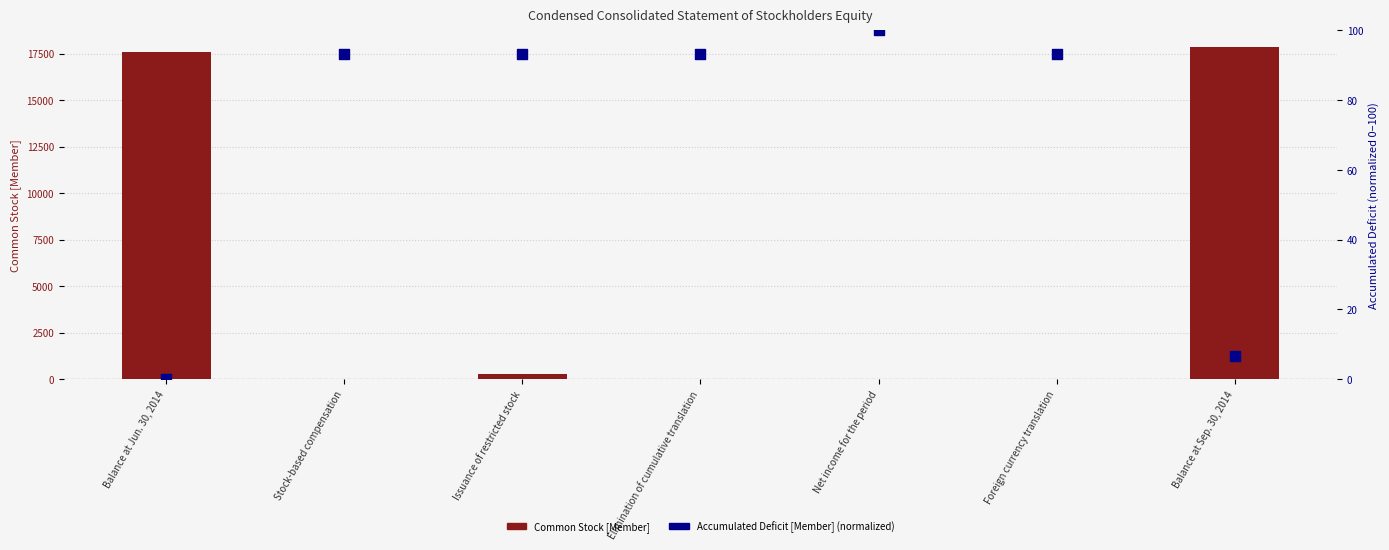

Is the value of Accumulated Deficit [Member] (normalized) at Elimination of cumulative translation greater than the value of Common Stock [Member] at Issuance of restricted stock?

No